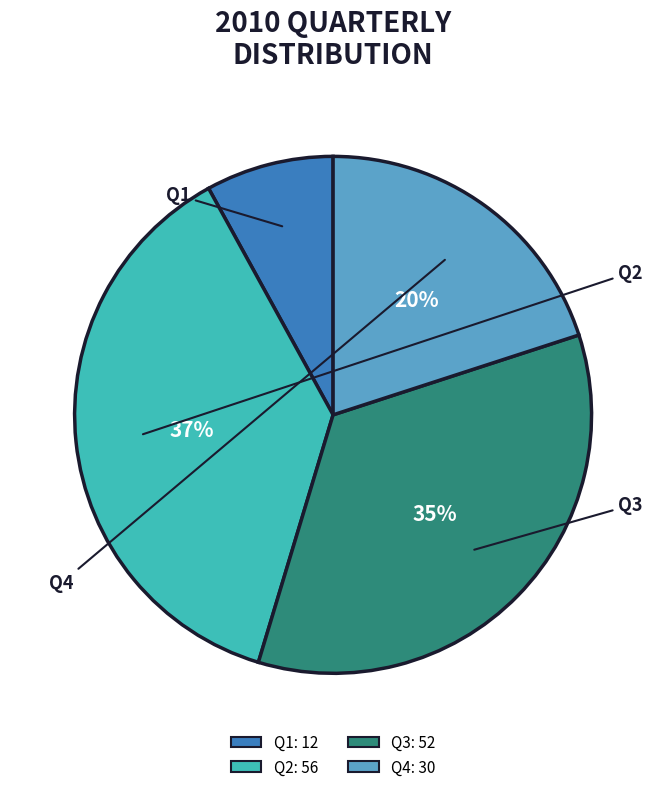

Combined, do Q1 and Q2 account for over 50%?

No